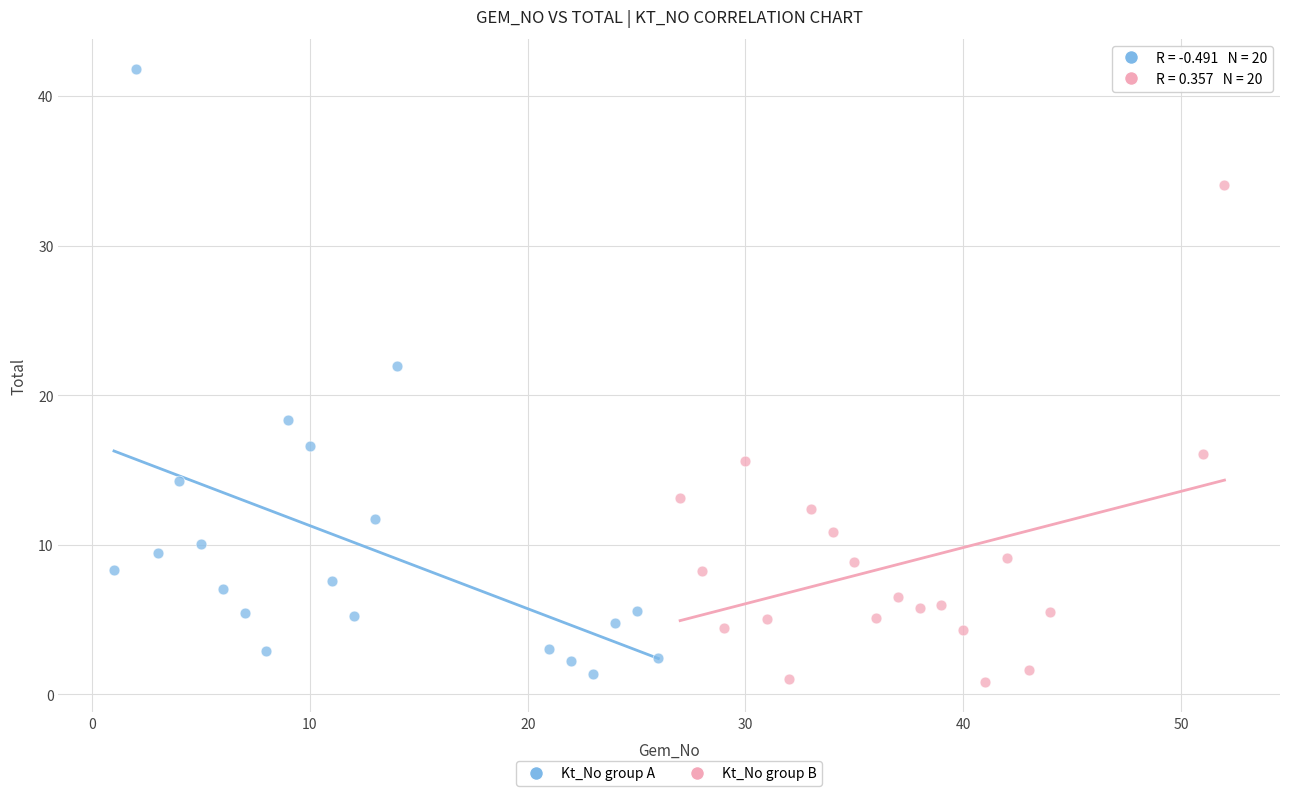

Which series has the widest spread of Y values?

Kt_No group A